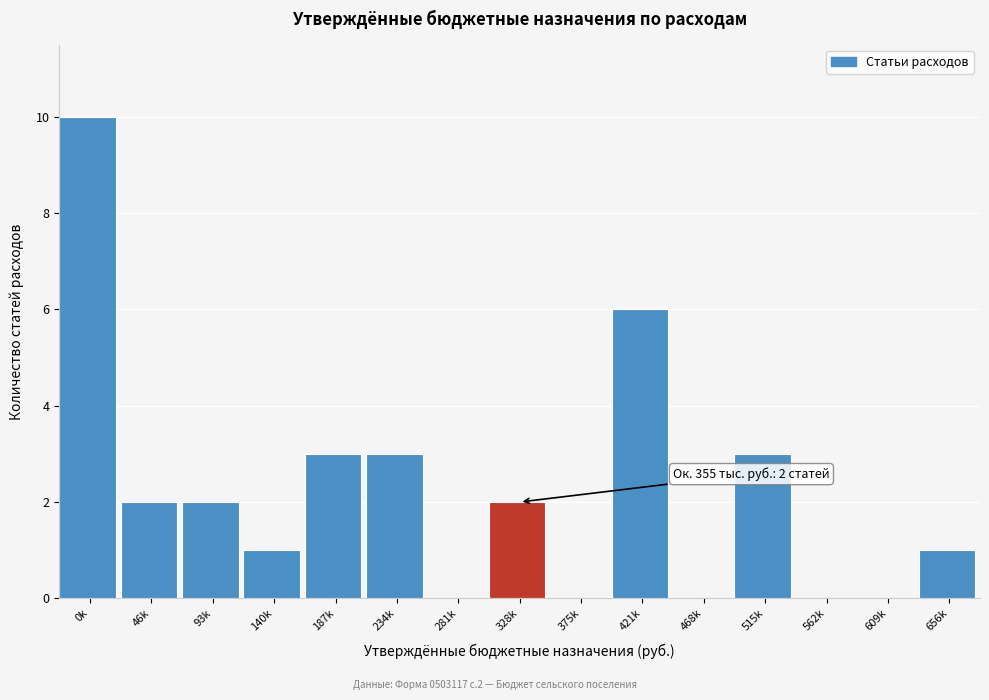

Reading left to right, list all the values displayed in this chart.

0k=10	46k=2	93k=2	140k=1	187k=3	234k=3	281k=0	328k=2	375k=0	421k=6	468k=0	515k=3	562k=0	609k=0	656k=1